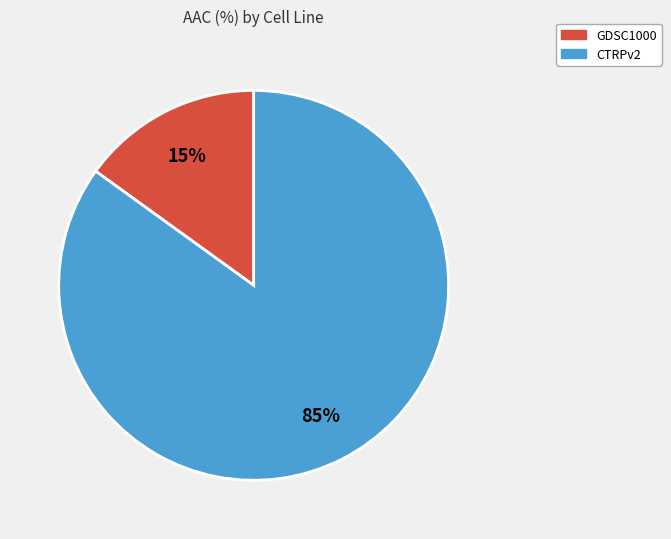

How many slices are in this pie chart?

2